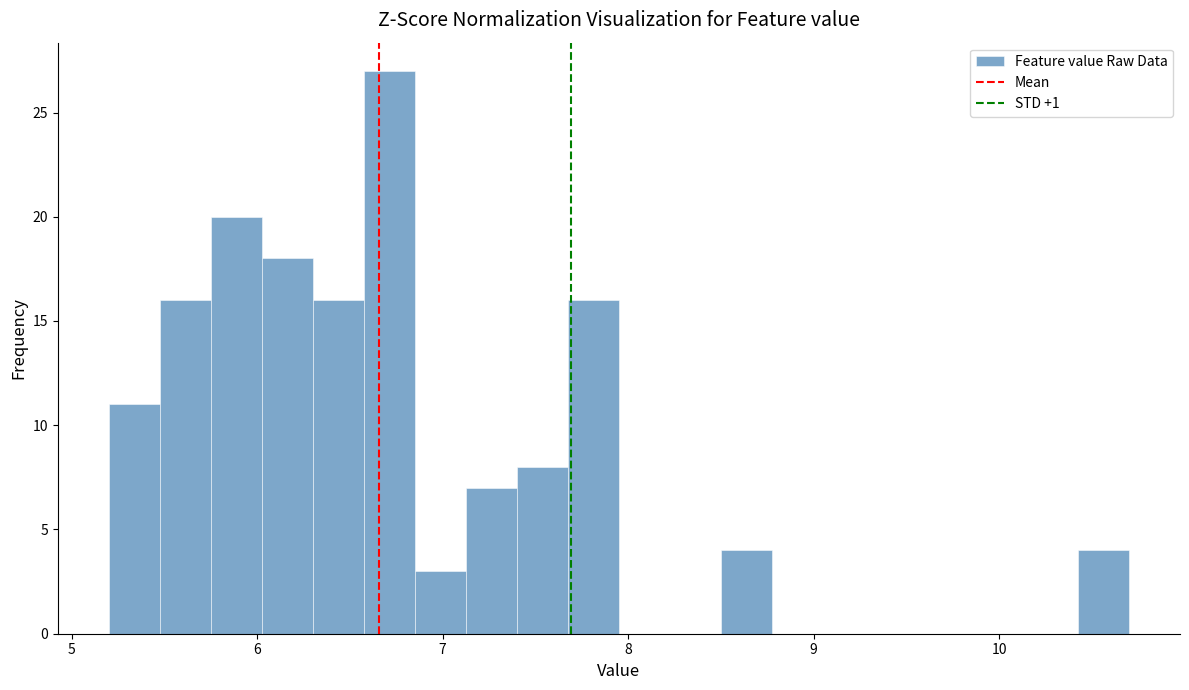

Around what value on the x-axis is the tallest bar? Give the approximate position of its centre, as read against the axis.

6.7